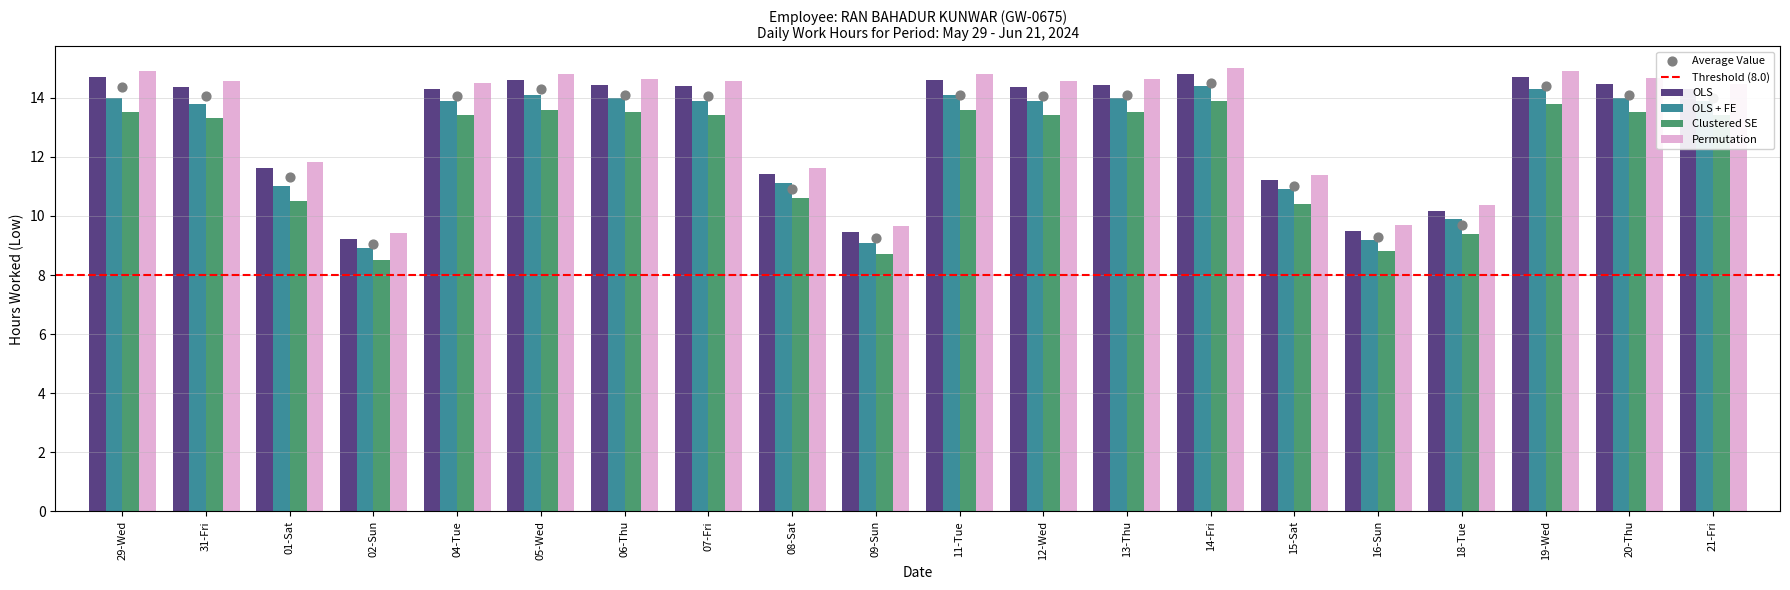

Is the value of Clustered SE at 29-Wed greater than the value of OLS at 08-Sat?

Yes